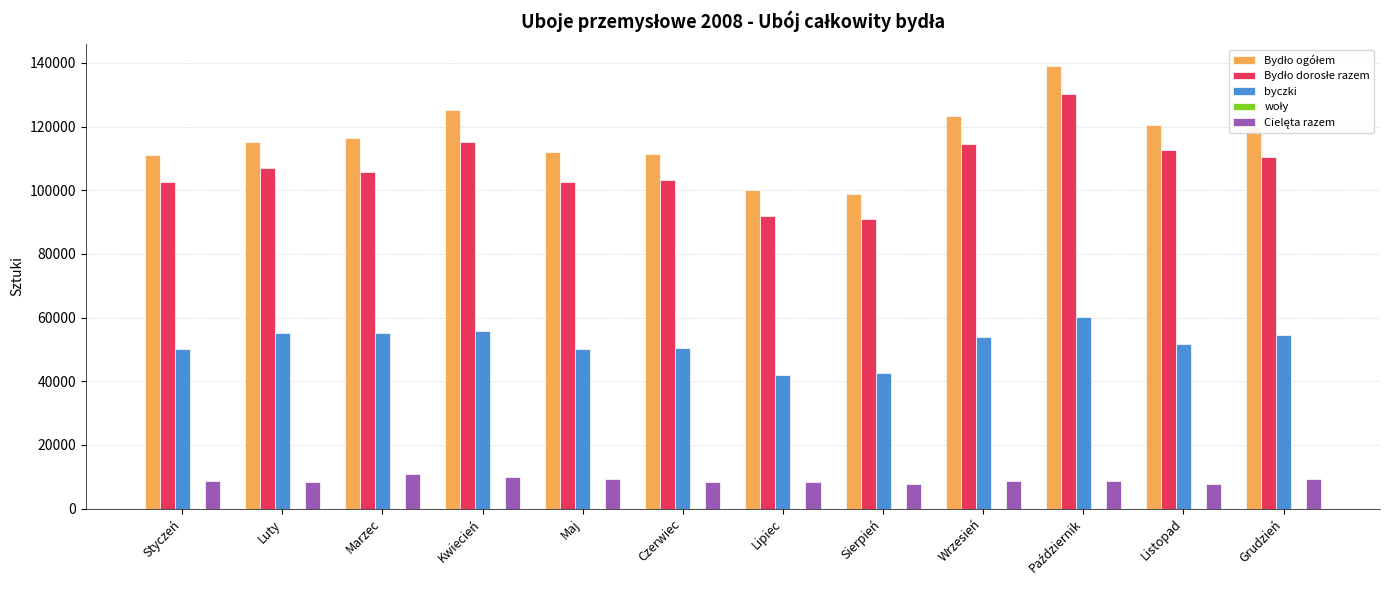

Which series changed the most between Styczeń and Luty?

byczki